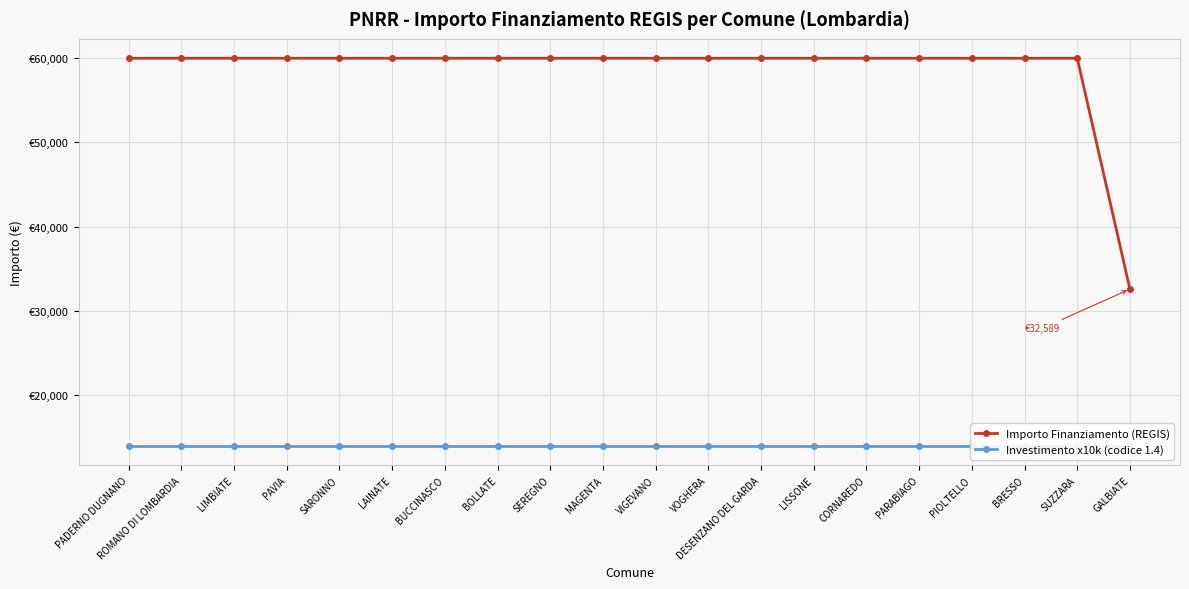

List the series in order of their peak value, lowest first.

Investimento x10k (codice 1.4), Importo Finanziamento (REGIS)